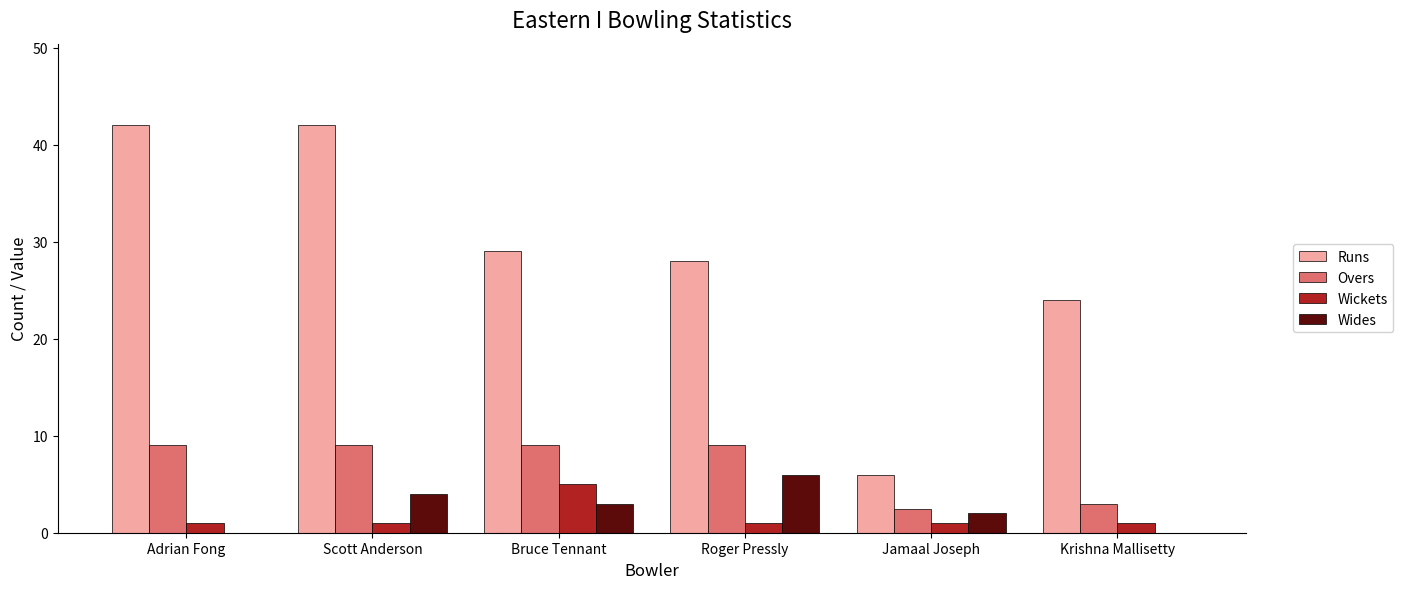

Is it true that Overs equals 1.2 at Krishna Mallisetty?

False